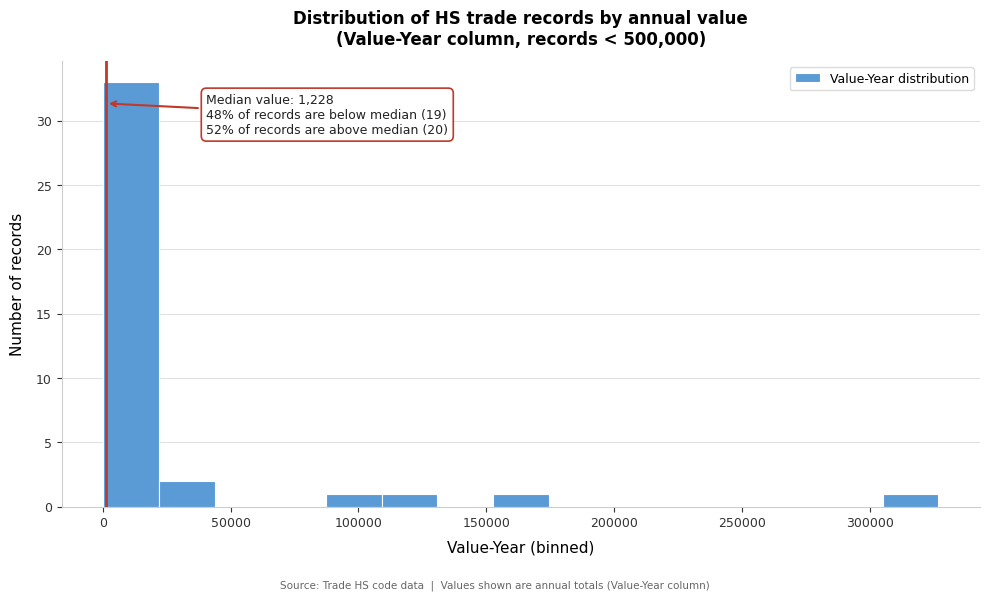

Over which range of the x-axis is the bar tallest?

0 to 20000